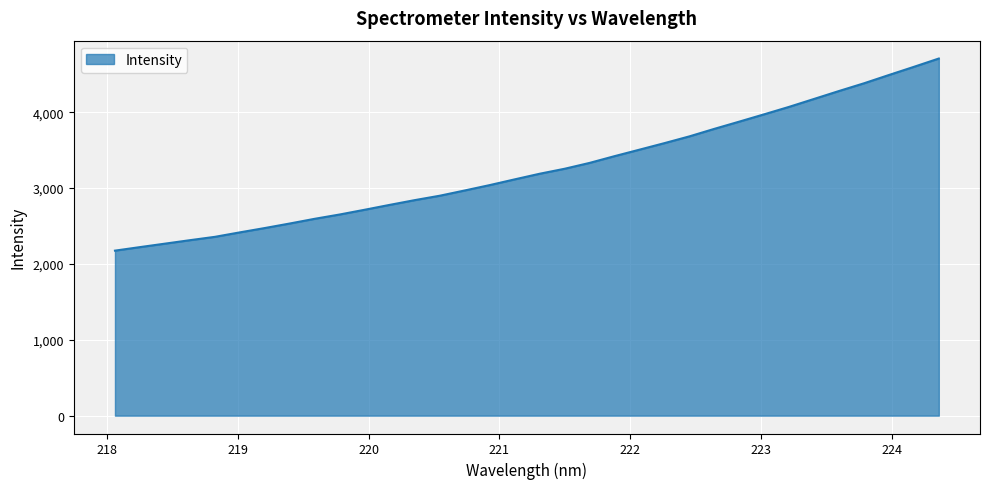

What is the maximum value shown in the chart?

4707.7